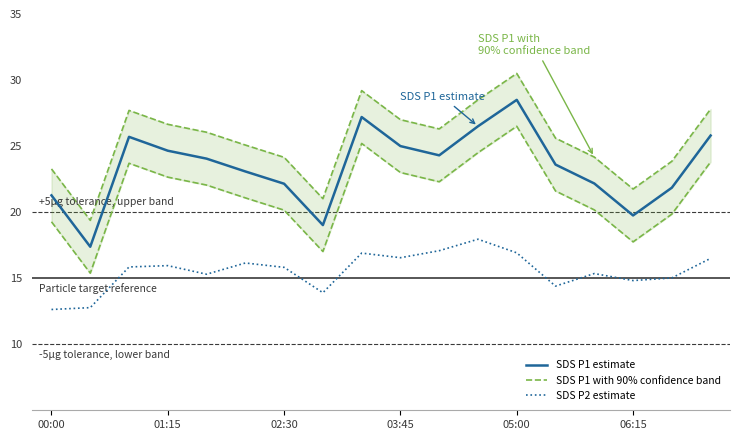

True or false: SDS P2 estimate has a value of 25.3 at 01:15.

False